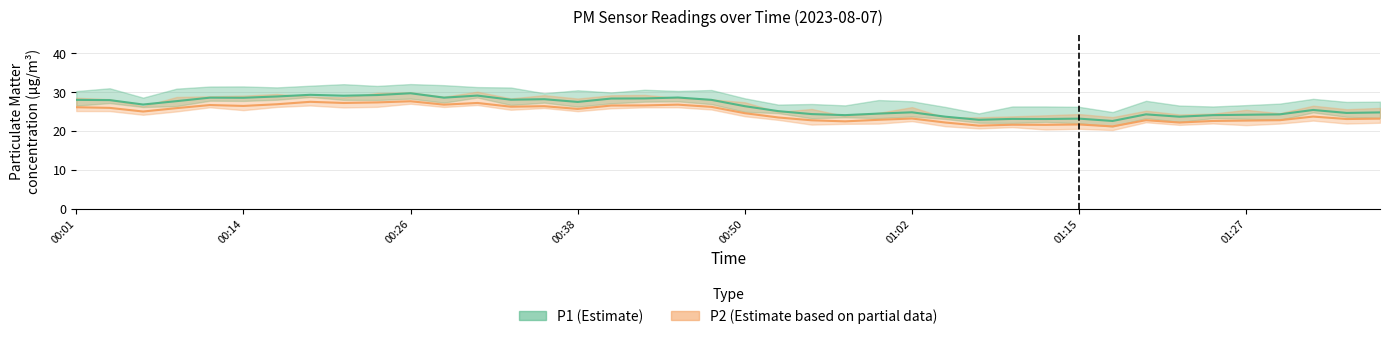

How many interior local peaks does the P2 series have?

11